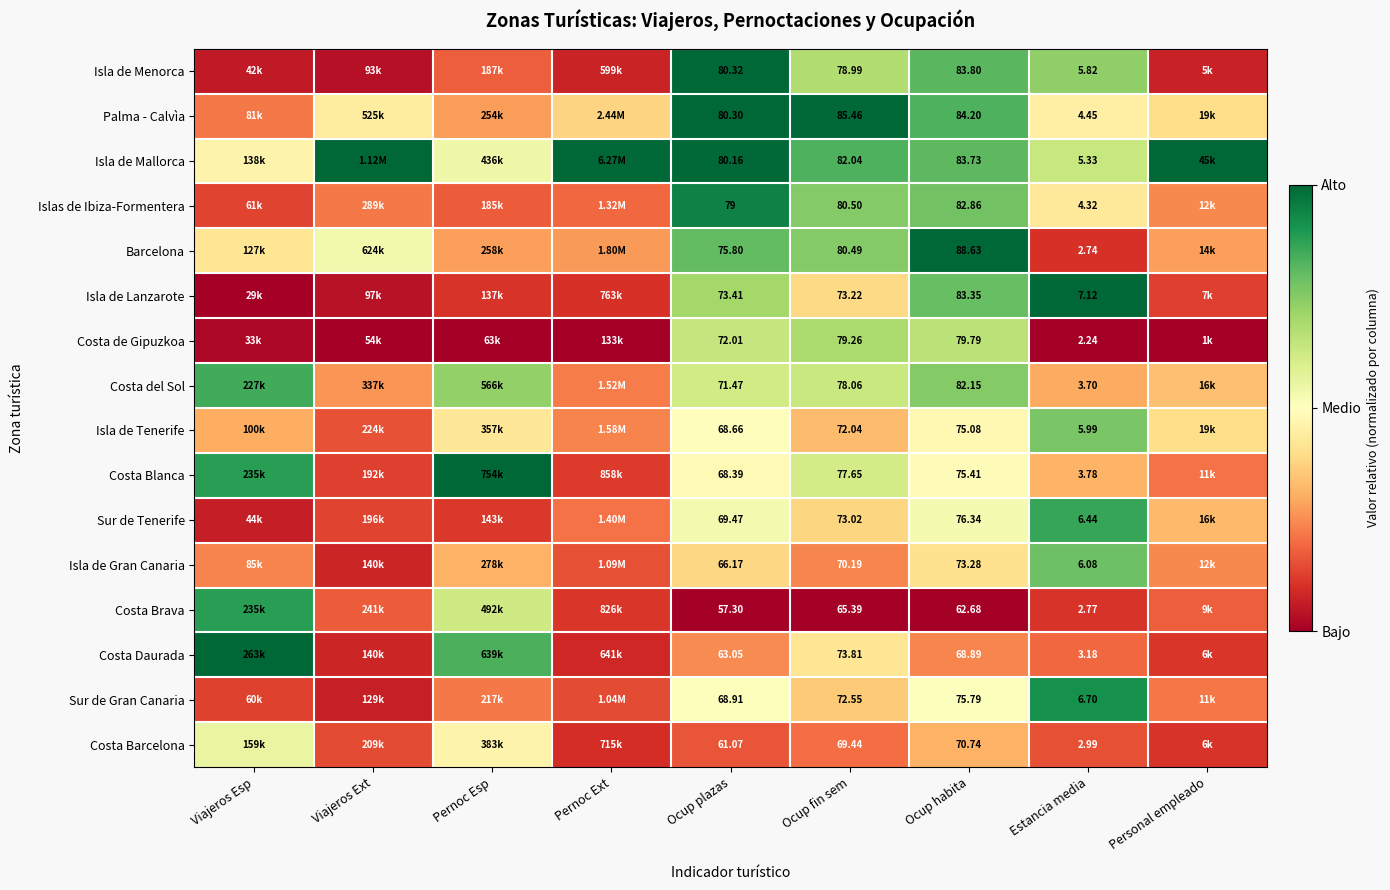

Which series changed the most between Ocup plazas and Ocup habita?

Barcelona